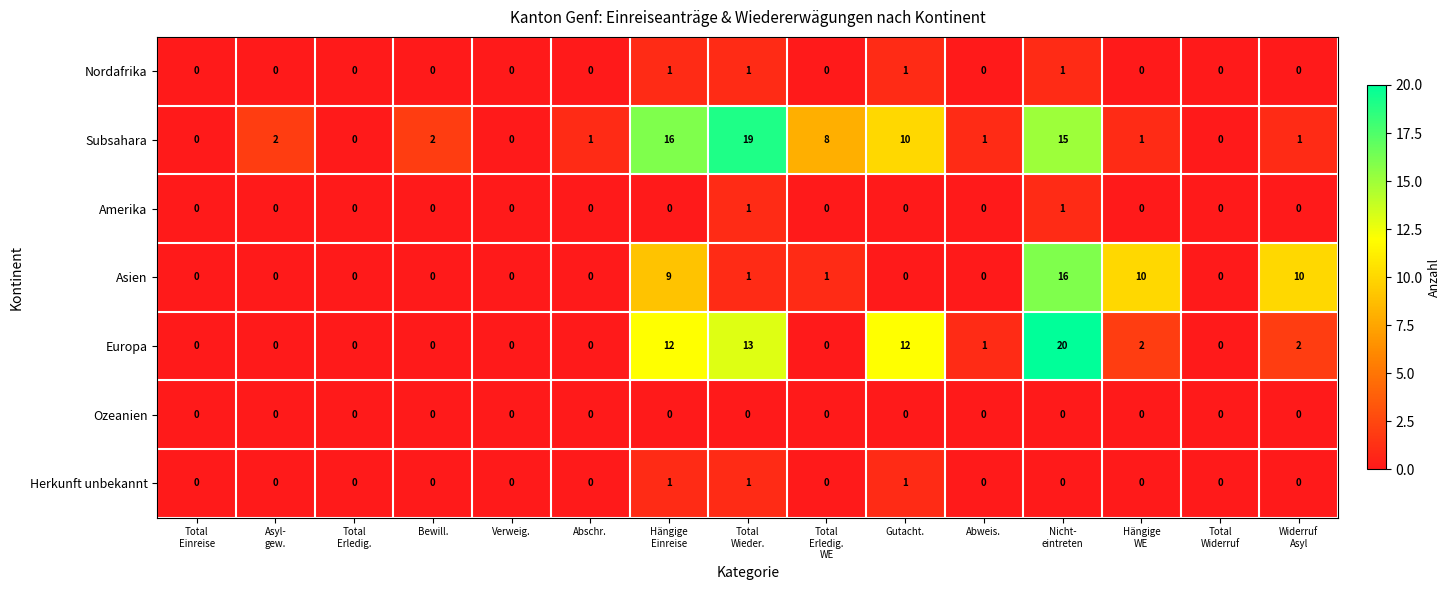

Which series has the largest range (max minus min)?

Europa